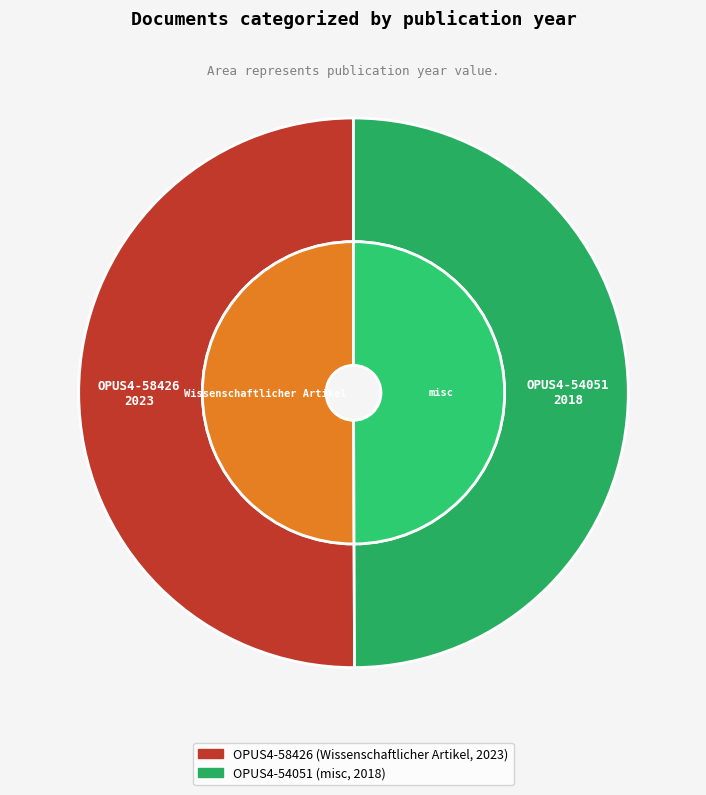

How many segments does this pie chart have?

2